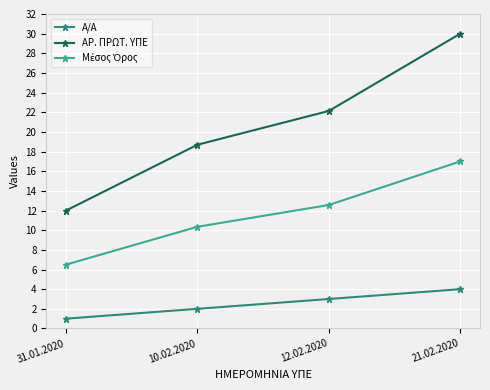

At which label is A/A closest to 2?

10.02.2020